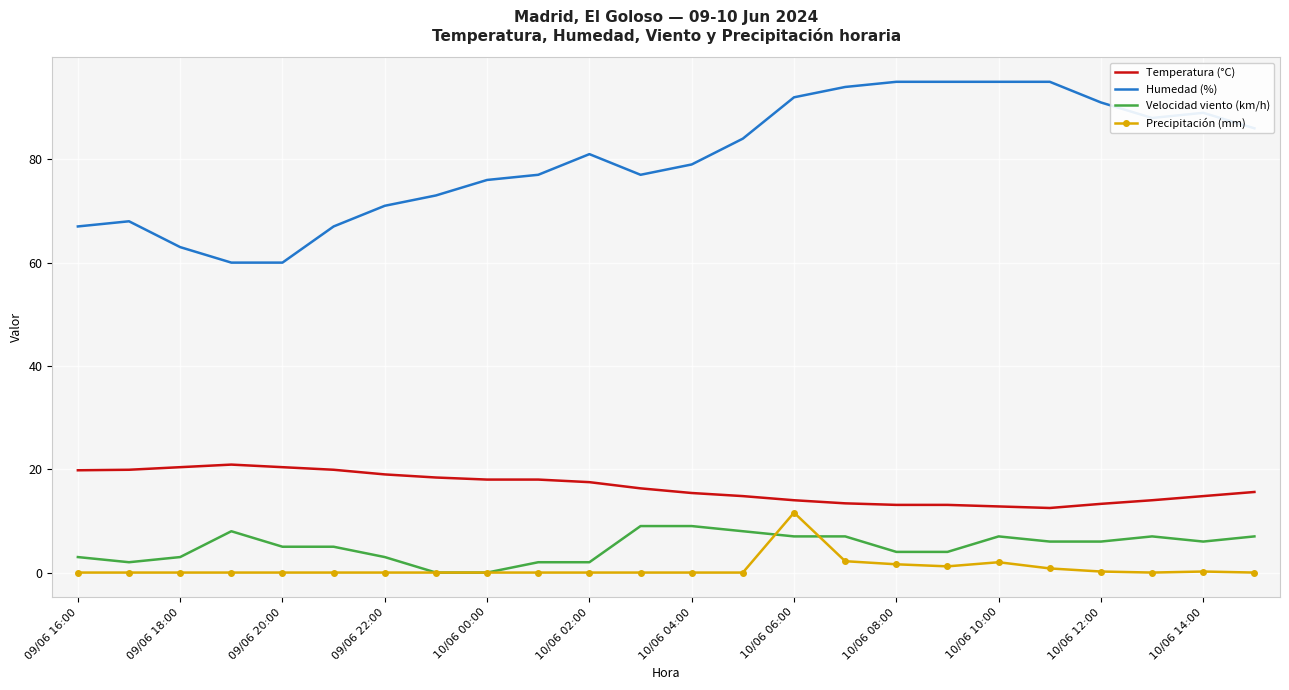

Which series has the widest spread of values?

Humedad (%)